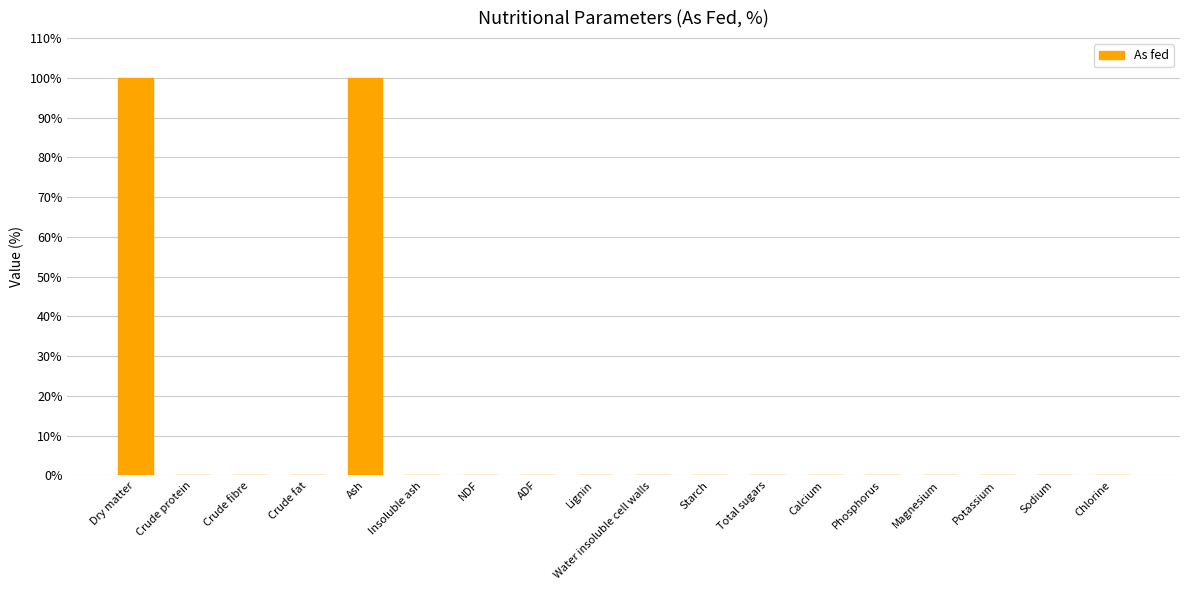

The chart shows a value of 32.8 at Magnesium. True or false?

False